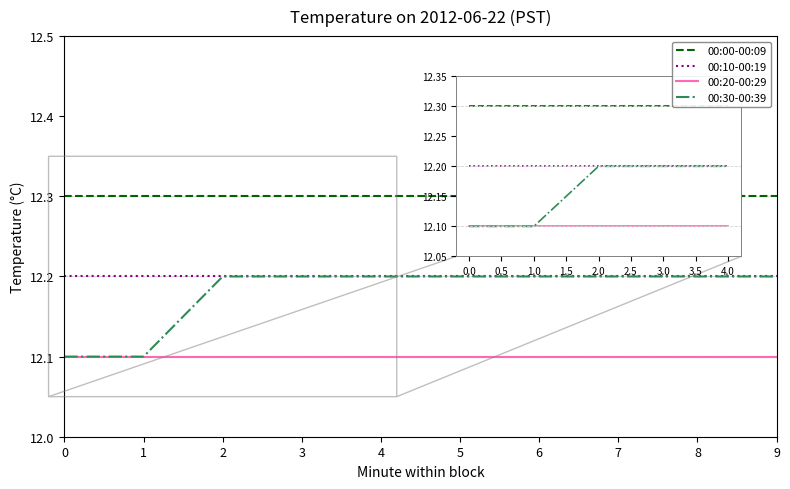

Is the value of 00:10-00:19 at 5 greater than the value of 00:00-00:09 at 6?

No